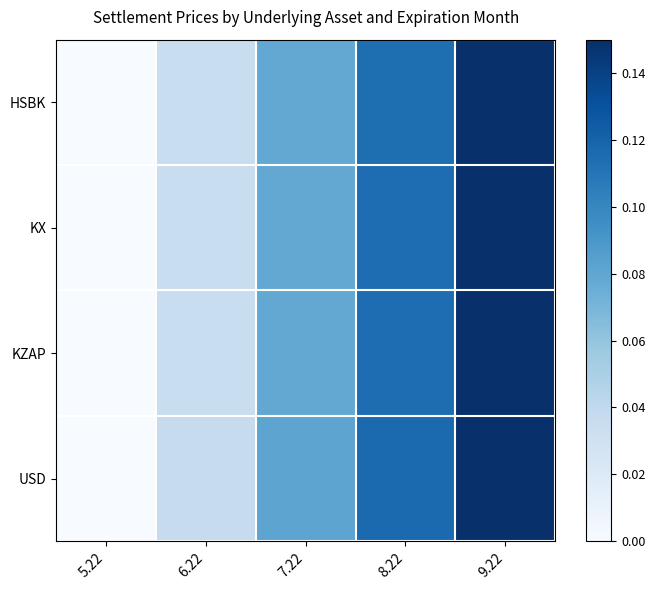

Which has a higher value, 6.22 or 9.22?

9.22